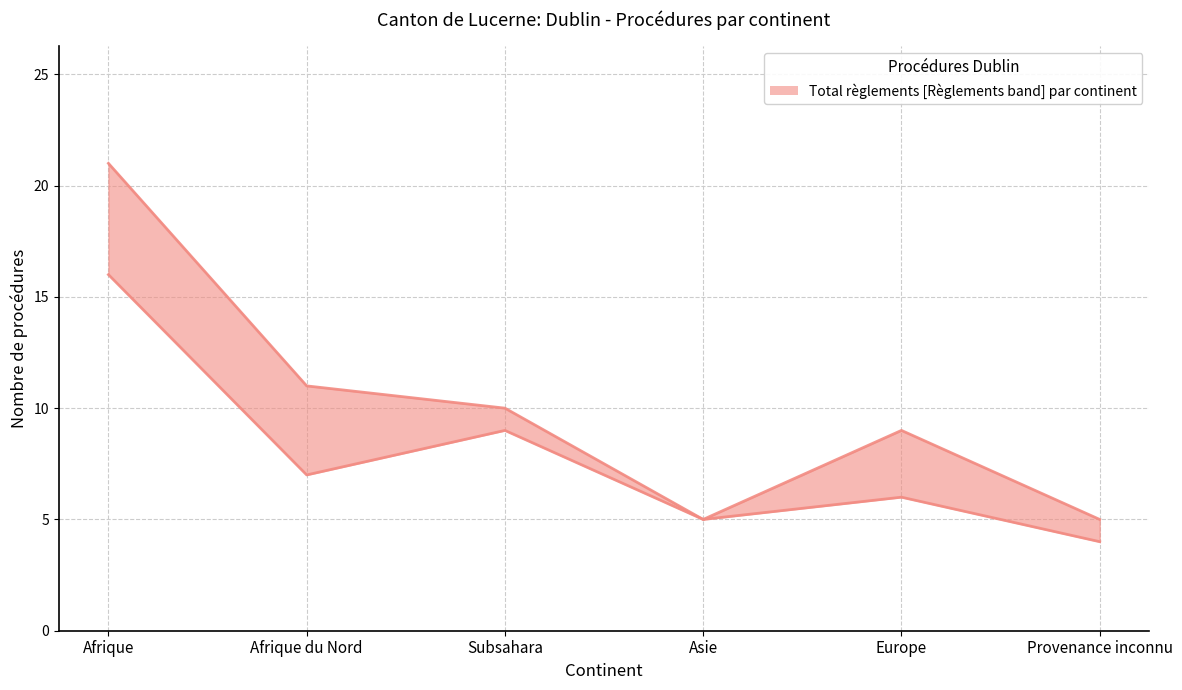

What position from the left is Afrique du Nord?

2